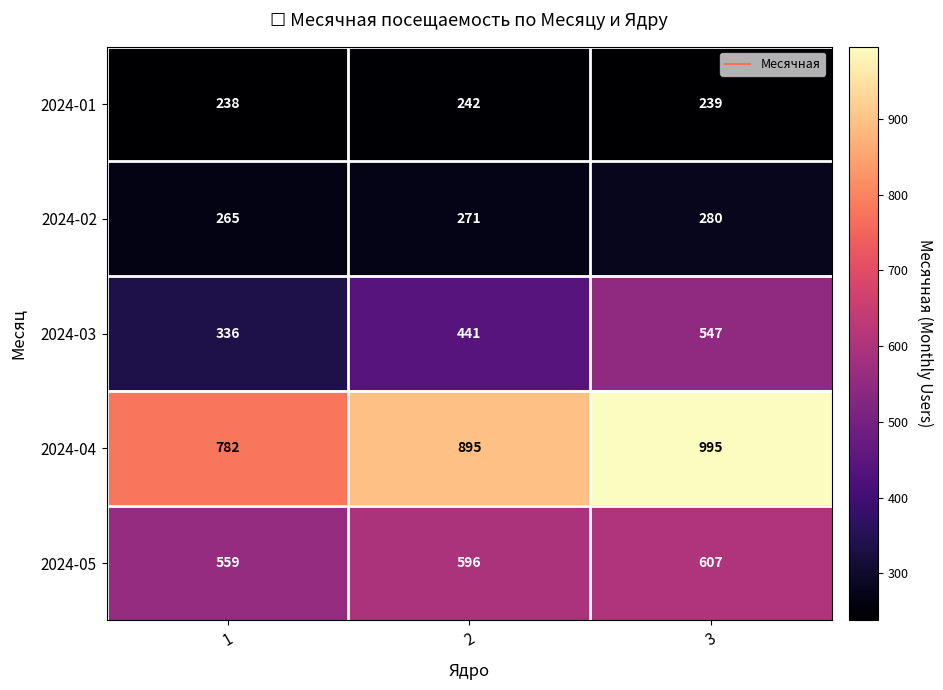

List the series in order of their peak value, highest first.

2024-04, 2024-05, 2024-03, 2024-02, 2024-01